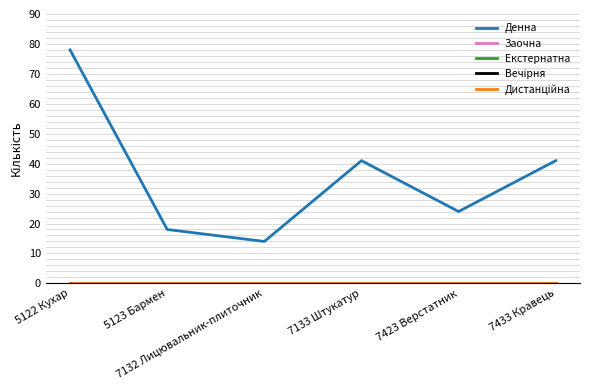

Reading right to left, transcribe all the data shown in this chart.

Денна: 7433 Кравець=41	7423 Верстатник=24	7133 Штукатур=41	7132 Лицювальник-плиточник=14	5123 Бармен=18	5122 Кухар=78
Заочна: 7433 Кравець=0	7423 Верстатник=0	7133 Штукатур=0	7132 Лицювальник-плиточник=0	5123 Бармен=0	5122 Кухар=0
Екстернатна: 7433 Кравець=0	7423 Верстатник=0	7133 Штукатур=0	7132 Лицювальник-плиточник=0	5123 Бармен=0	5122 Кухар=0
Вечірня: 7433 Кравець=0	7423 Верстатник=0	7133 Штукатур=0	7132 Лицювальник-плиточник=0	5123 Бармен=0	5122 Кухар=0
Дистанційна: 7433 Кравець=0	7423 Верстатник=0	7133 Штукатур=0	7132 Лицювальник-плиточник=0	5123 Бармен=0	5122 Кухар=0